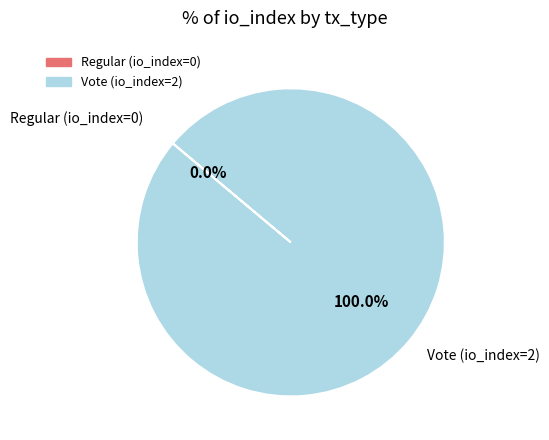

Which category has the smallest portion of the pie?

Regular (io_index=0)